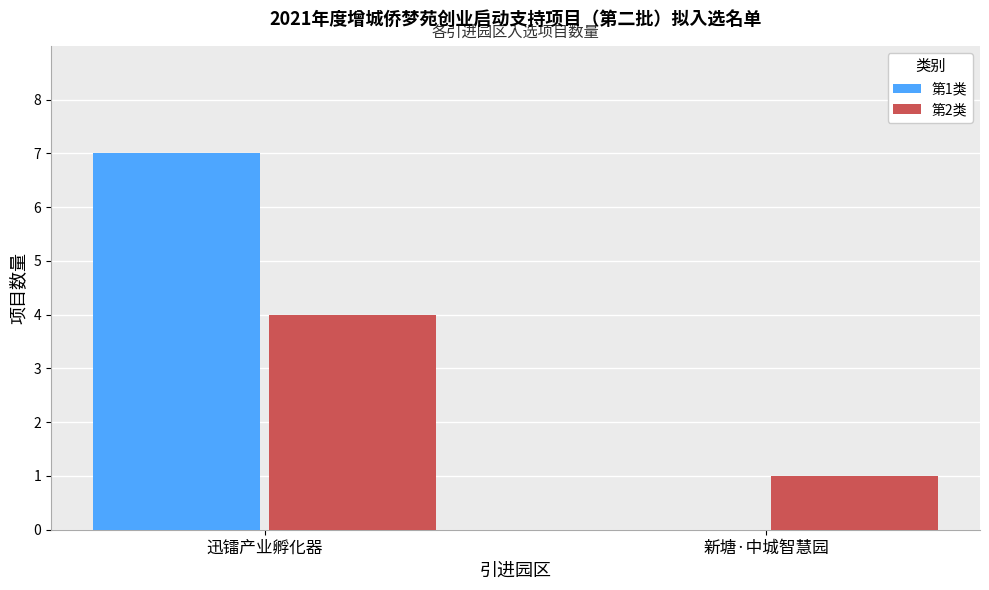

What is the greatest value displayed?

7